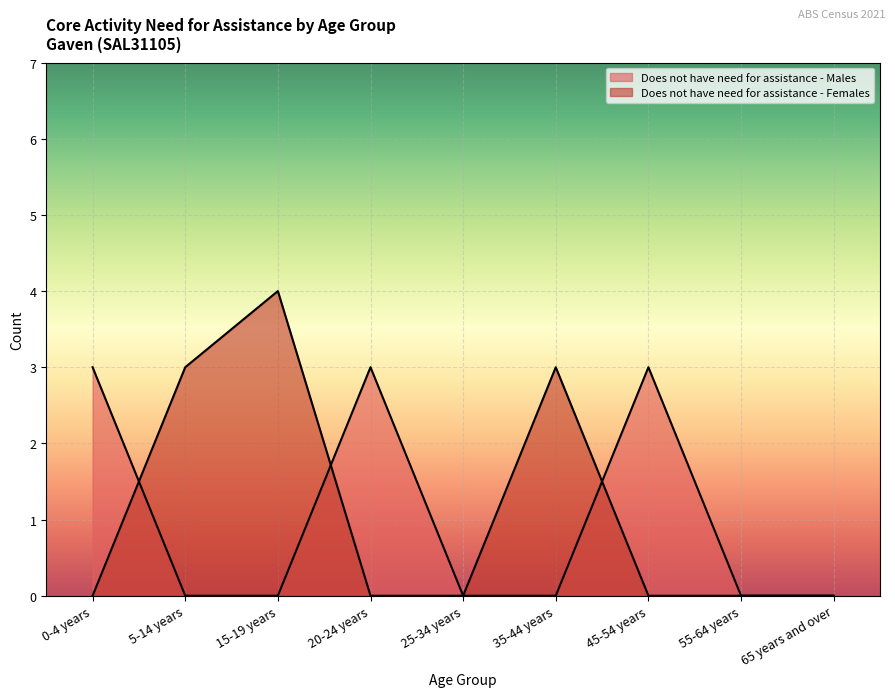

How many values in the Does not have need for assistance - Females series exceed 0?

3